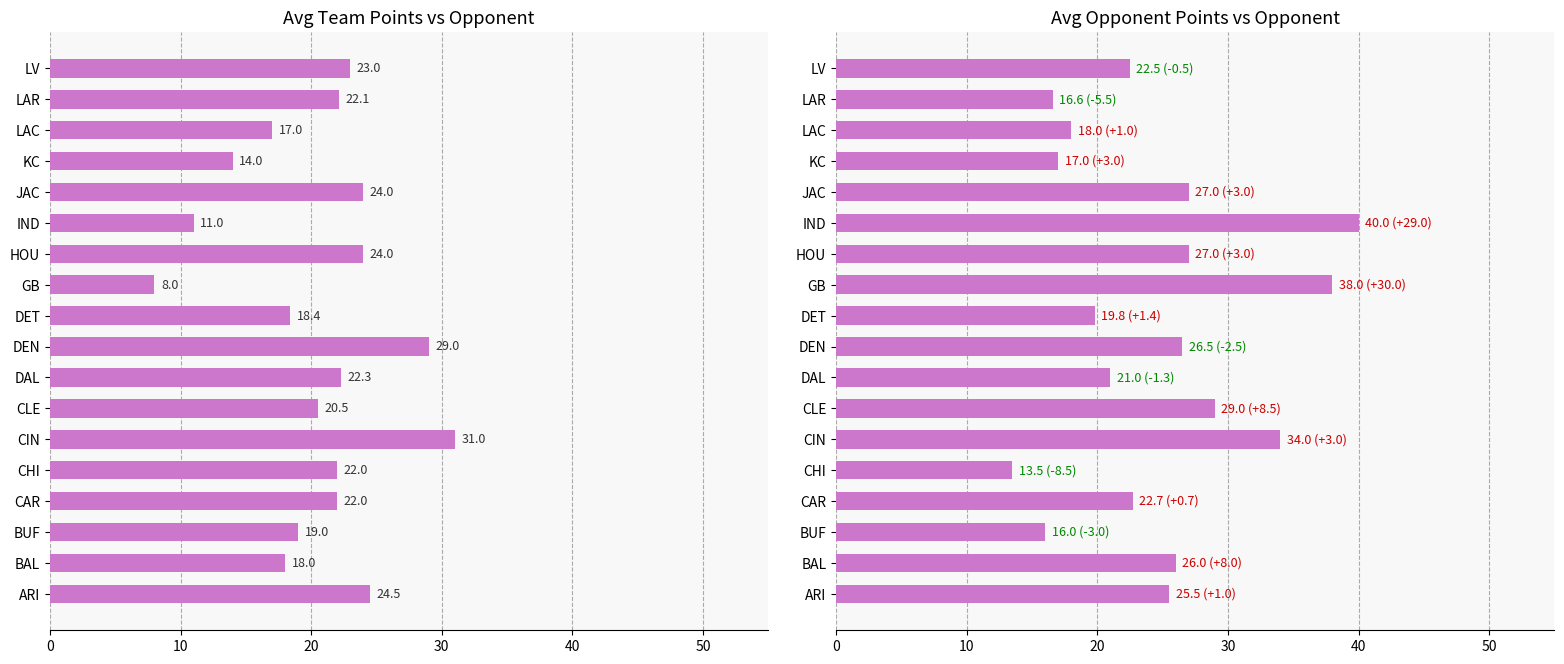

What is the average value of the Avg Opp Points series?

24.5